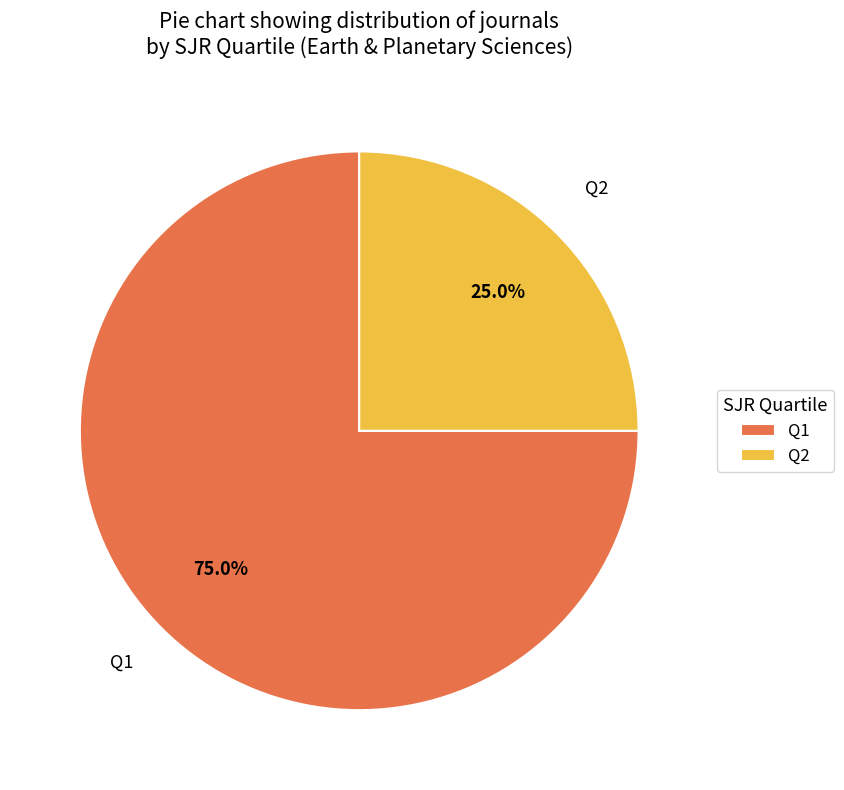

How much of the chart is everything except Q1?

25.0%